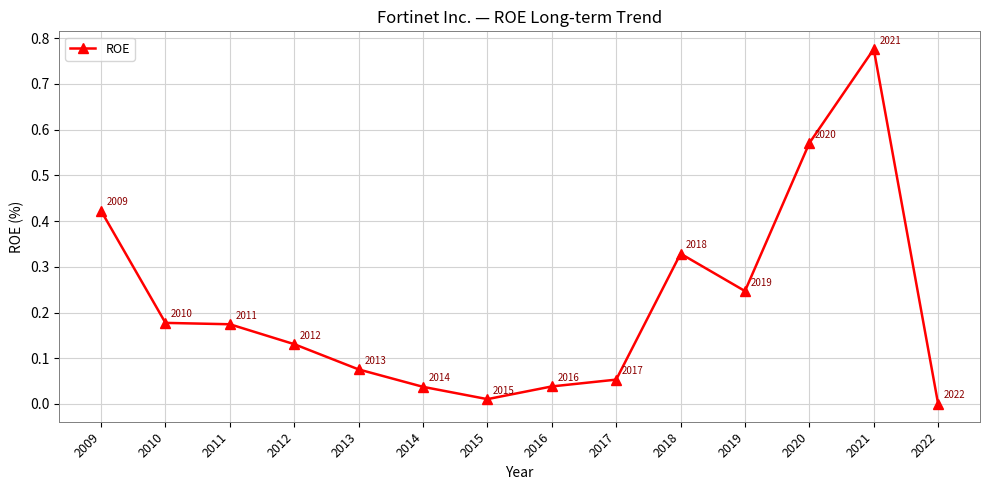

At which category does the chart reach its peak across all series?

2021